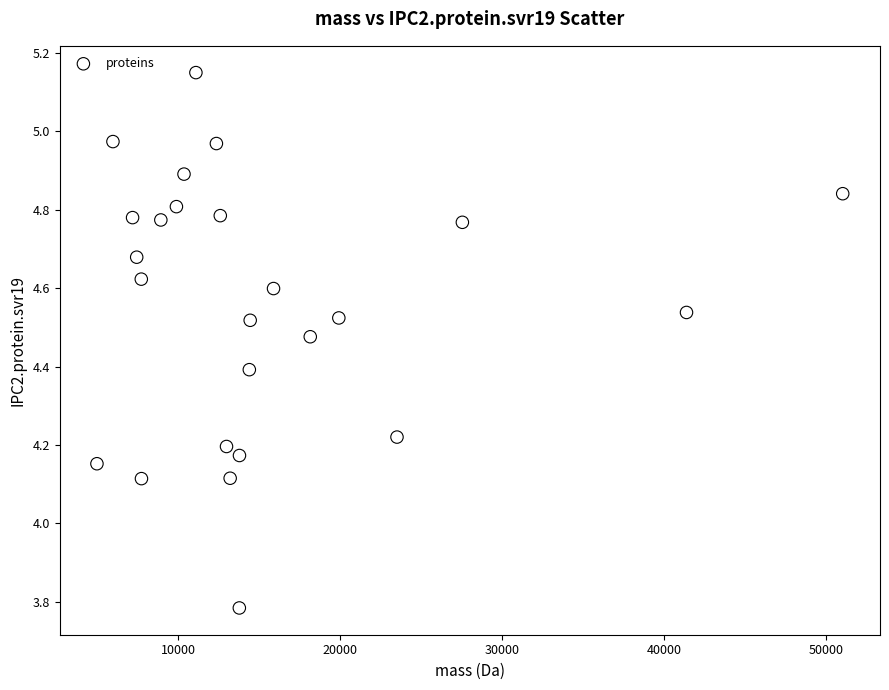

What is the range of Y values (max minus min)?

1.4